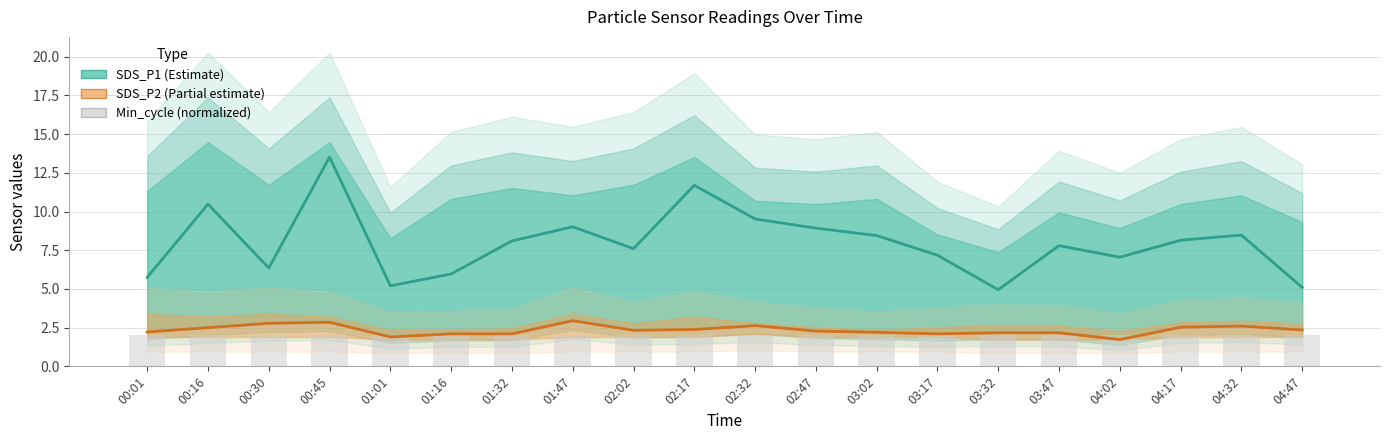

Reading right to left, transcribe all the data shown in this chart.

SDS_P1 (Estimate): 5.1	8.5	8.2	7.0	7.8	5.0	7.2	8.4	8.9	9.5	11.7	7.6	9.0	8.1	6.0	5.2	13.5	6.3	10.5	5.8
SDS_P2 (Estimate partial): 2.4	2.6	2.5	1.7	2.2	2.2	2.1	2.2	2.3	2.6	2.4	2.3	3.0	2.1	2.1	1.9	2.9	2.8	2.5	2.2
Min_cycle (normalized): 2.0	1.9	2.0	2.0	2.0	2.0	2.0	2.0	2.0	2.0	2.0	2.0	2.0	2.0	2.0	2.0	2.0	2.0	2.0	2.0